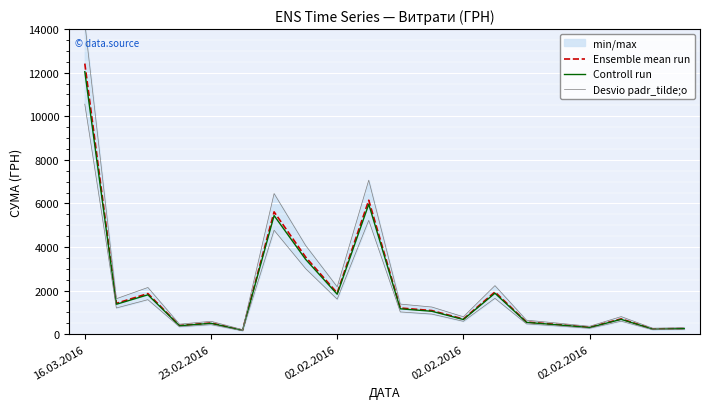

At how many categories does at least one series exceed 2805?

4